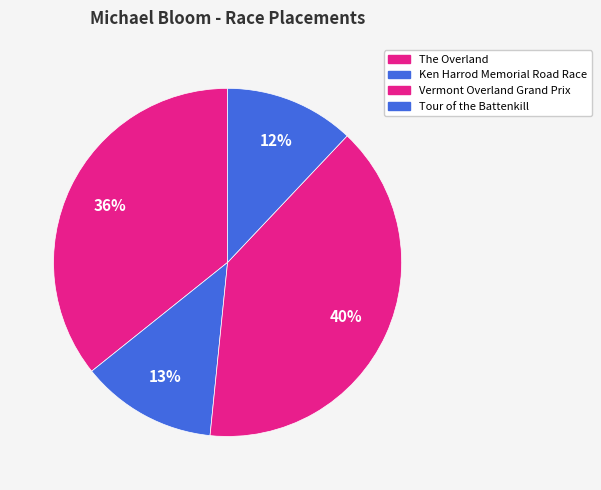

How many slices are in this pie chart?

4